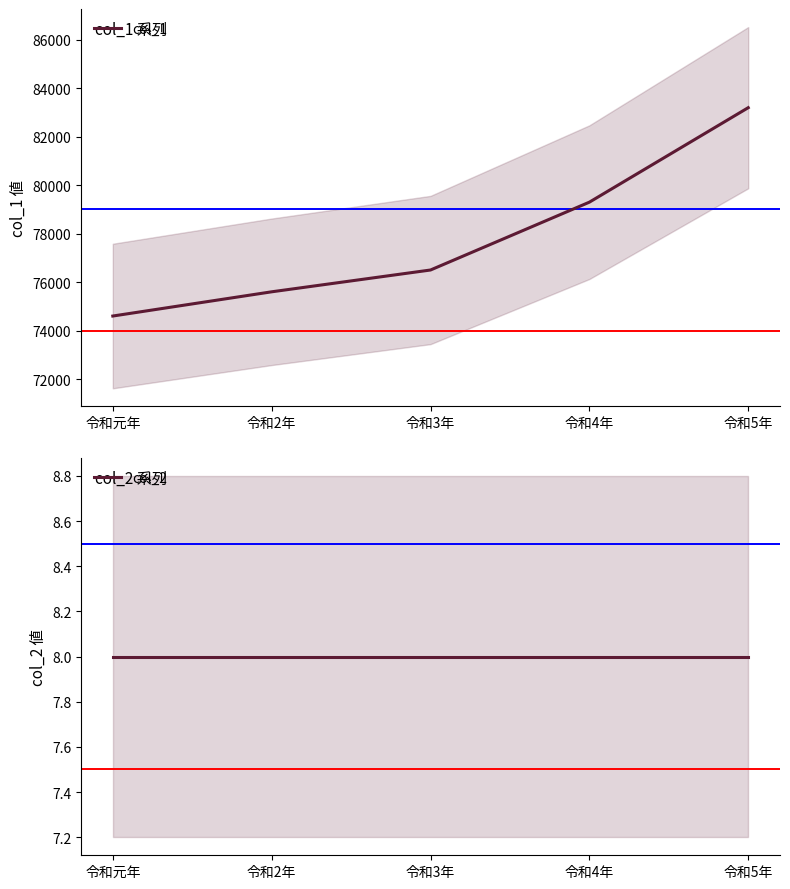

What is the label of the 1st point from the right?

令和5年